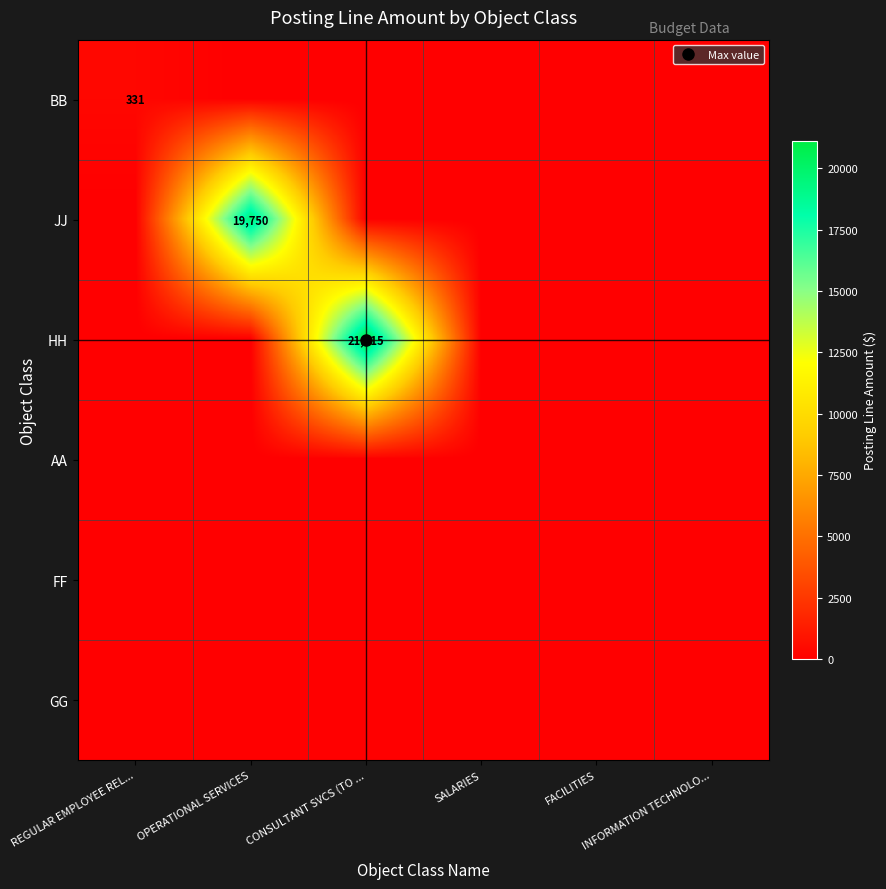

Which series has the widest spread of values?

HH